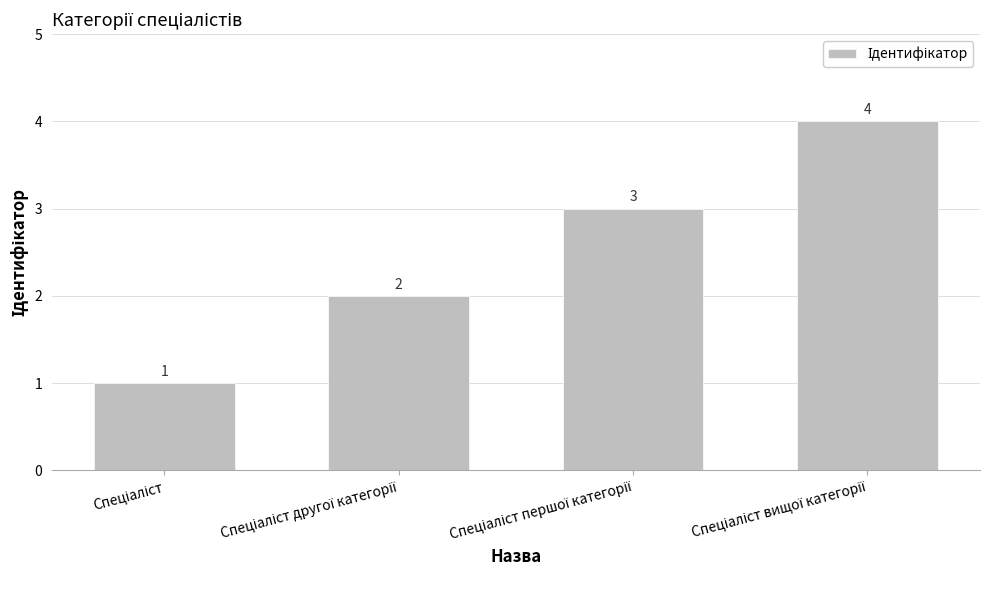

What is the difference between the second highest and minimum values?

2